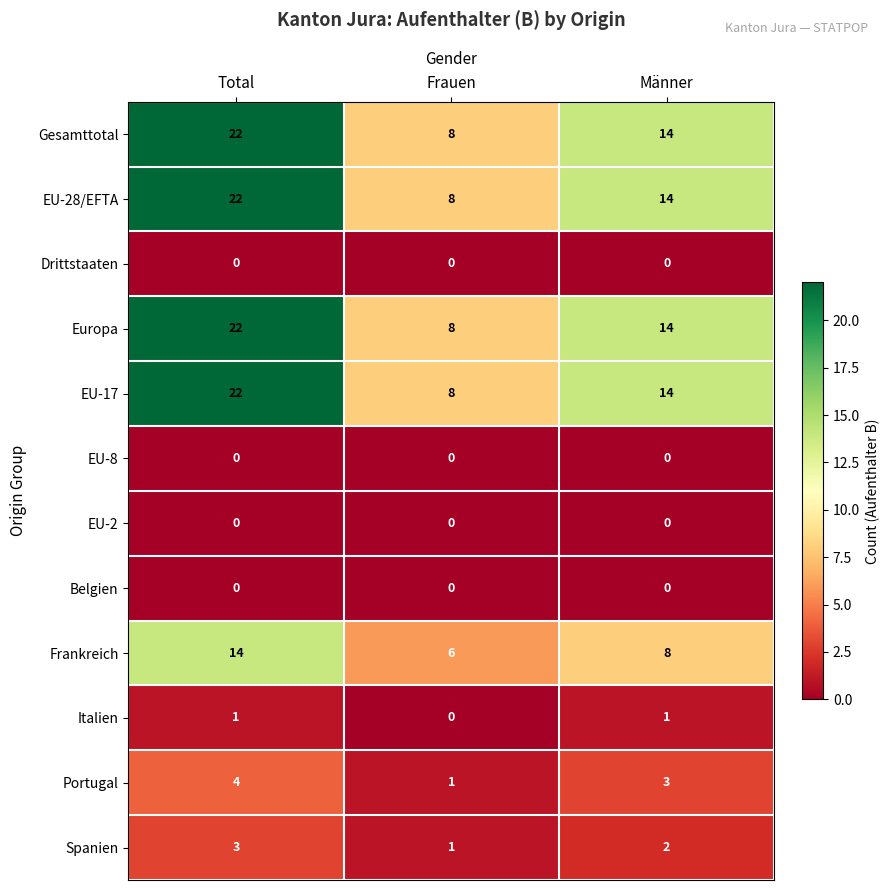

Count the Portugal values in the range 1 to 4.

3